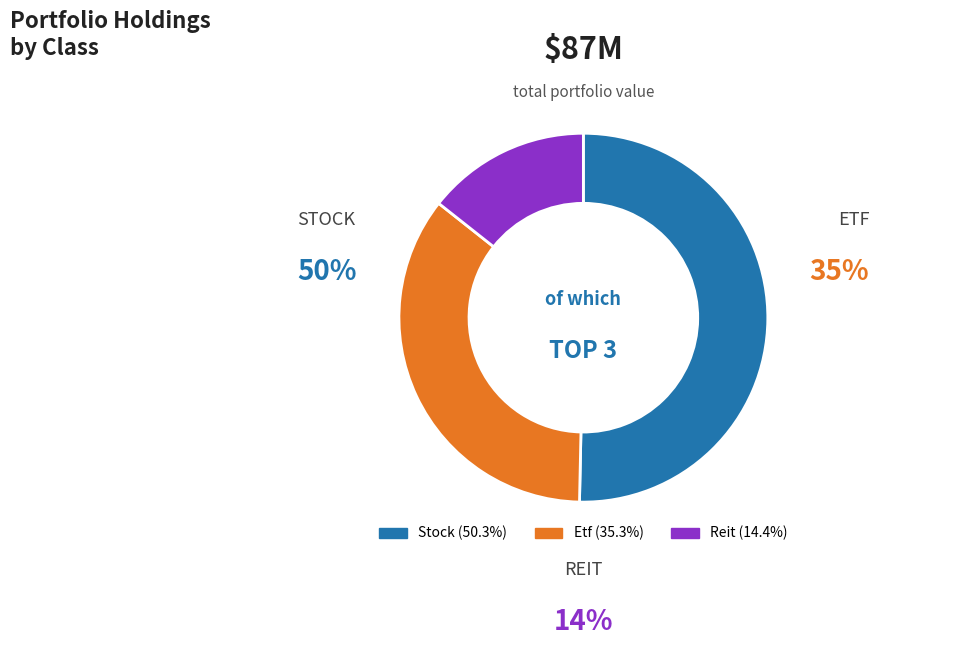

How many segments does this pie chart have?

3